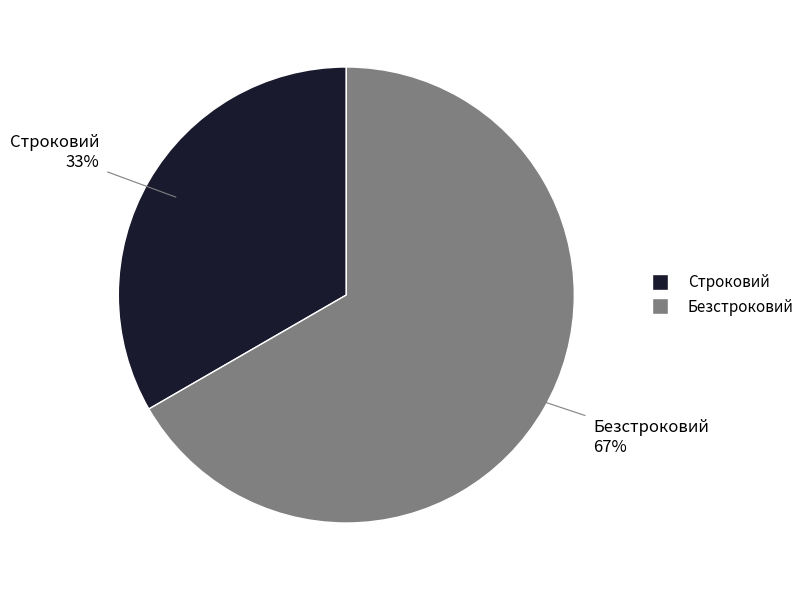

Which slice is the smallest?

Строковий